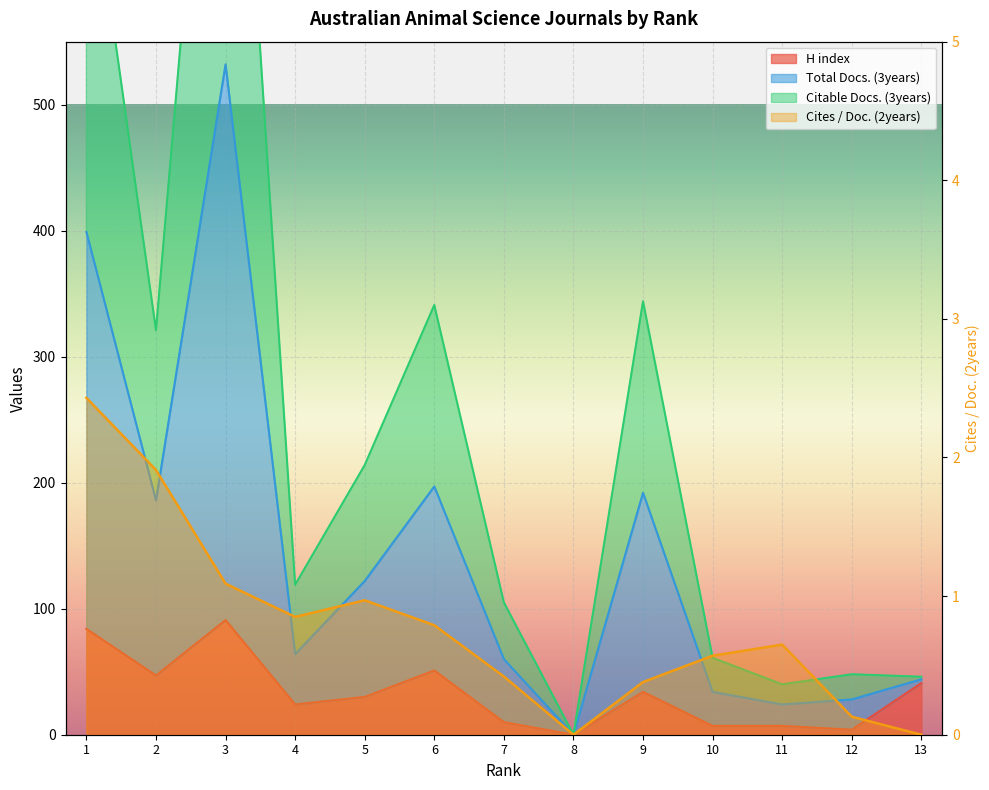

True or false: H index and Total Docs. (3years) intersect in this chart.

False